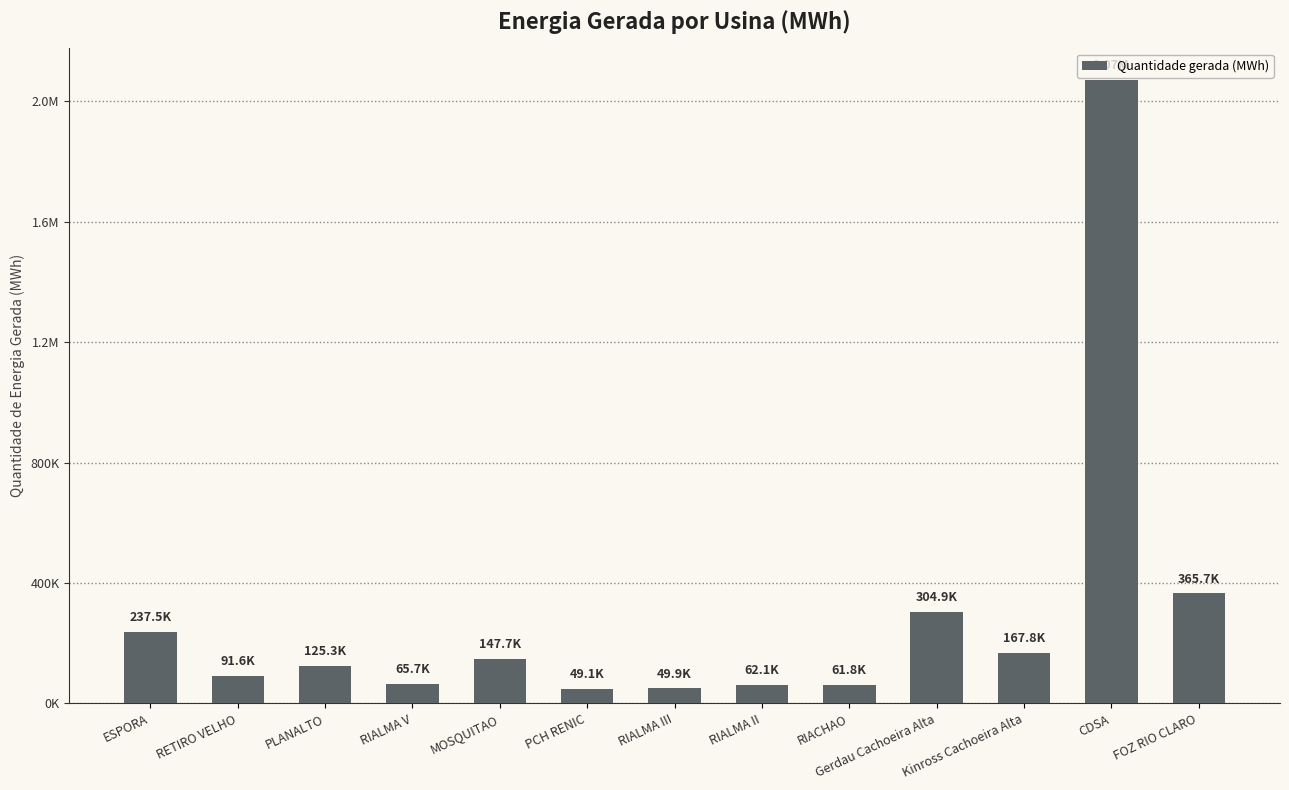

Rank the categories by value from highest to lowest.

CDSA, FOZ RIO CLARO, Gerdau Cachoeira Alta, ESPORA, Kinross Cachoeira Alta, MOSQUITAO, PLANALTO, RETIRO VELHO, RIALMA V, RIALMA II, RIACHAO, RIALMA III, PCH RENIC